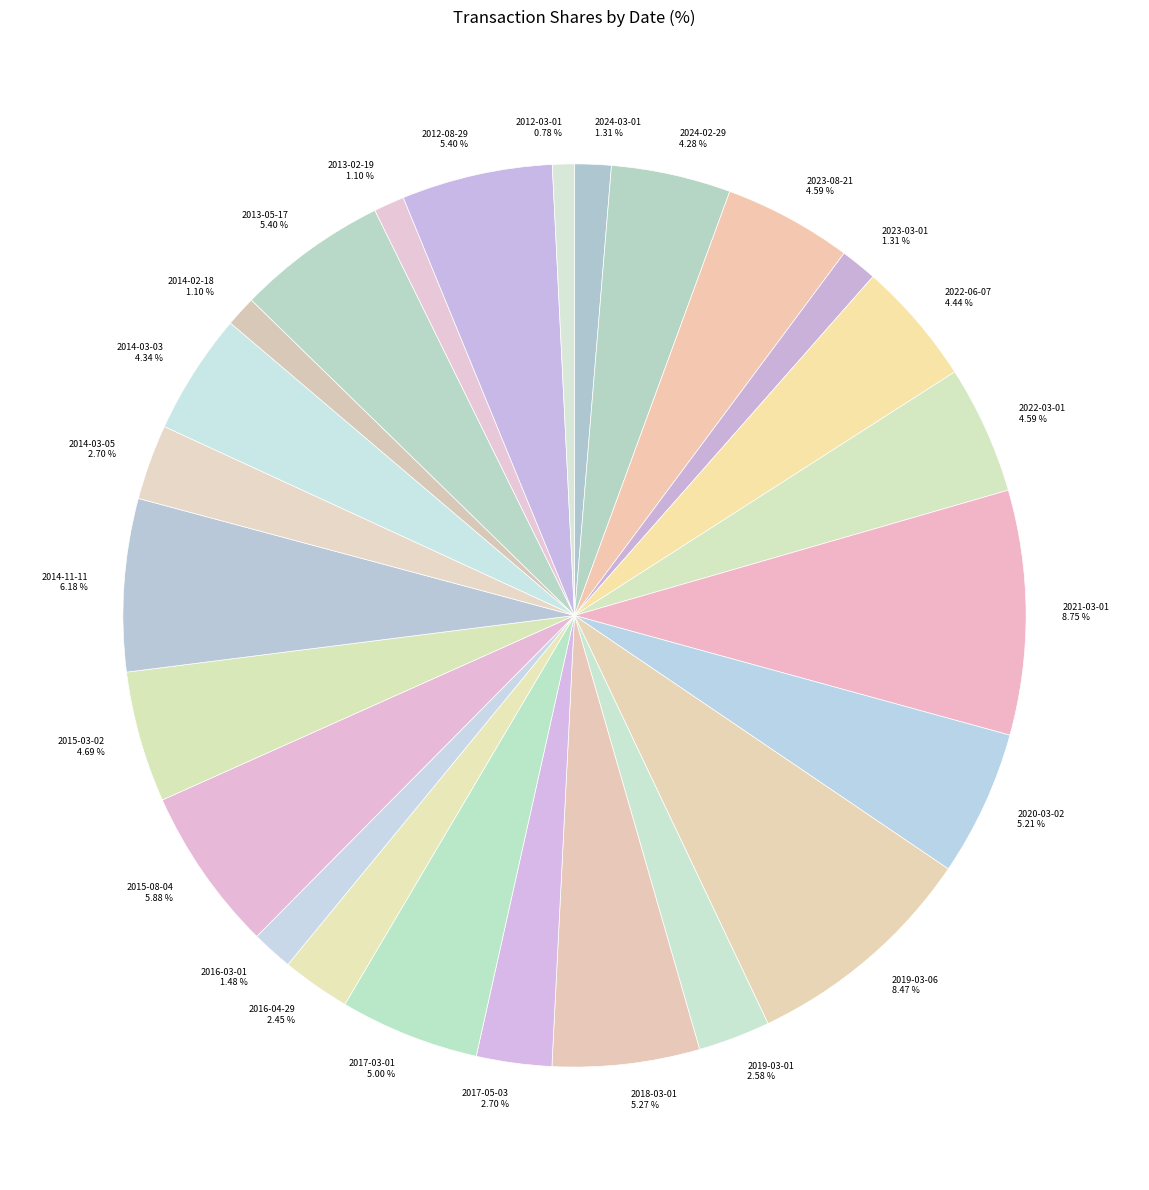

To the nearest percent, what is the average slice percentage?

4%